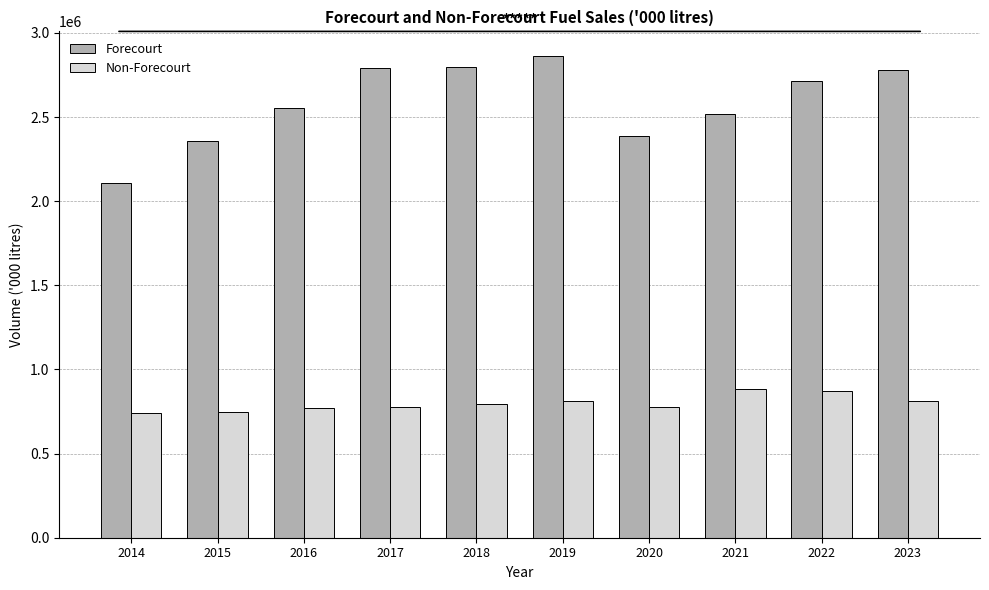

Does the chart contain stacked bars?

No